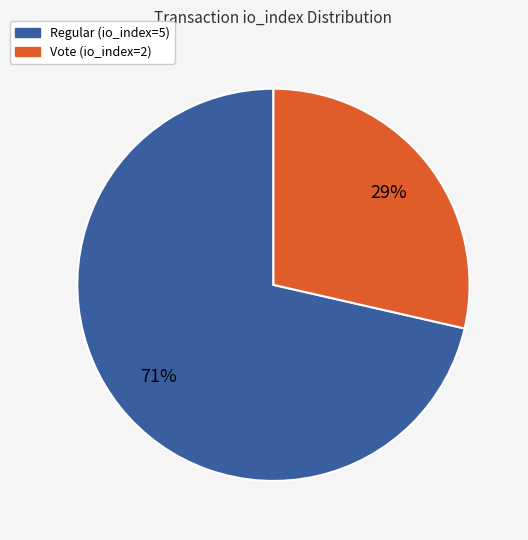

To the nearest percent, what percentage of the pie is Vote (io_index=2)?

29%